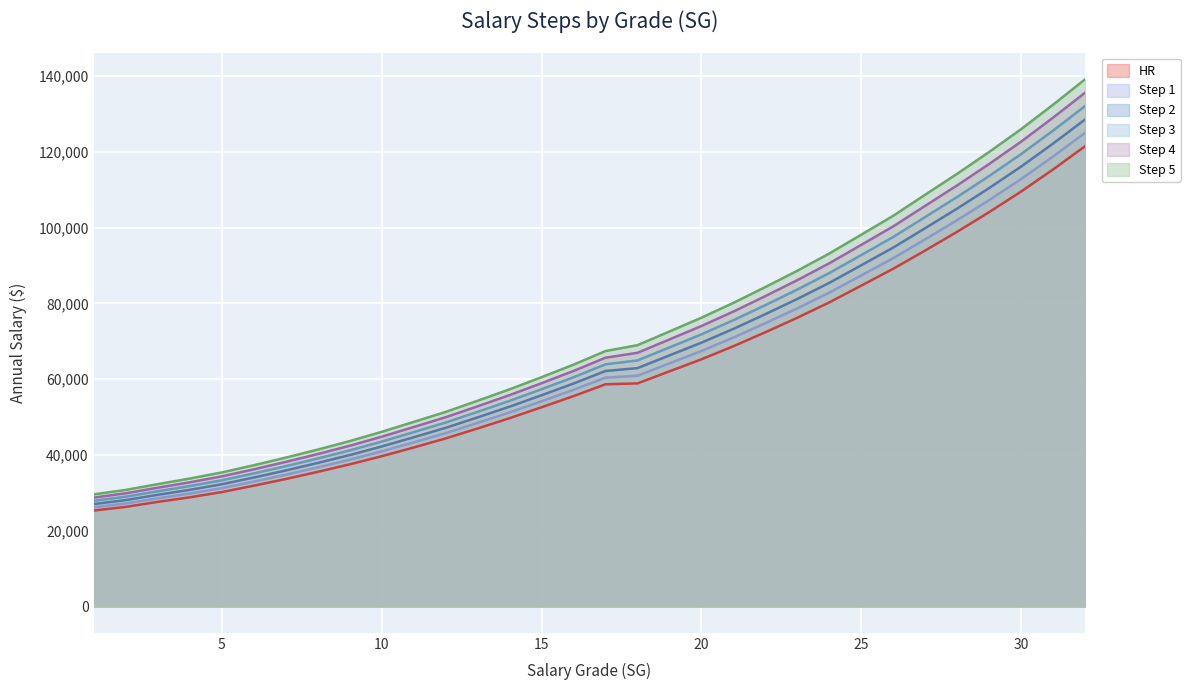

How many values in the Step 4 series exceed 65681?

15